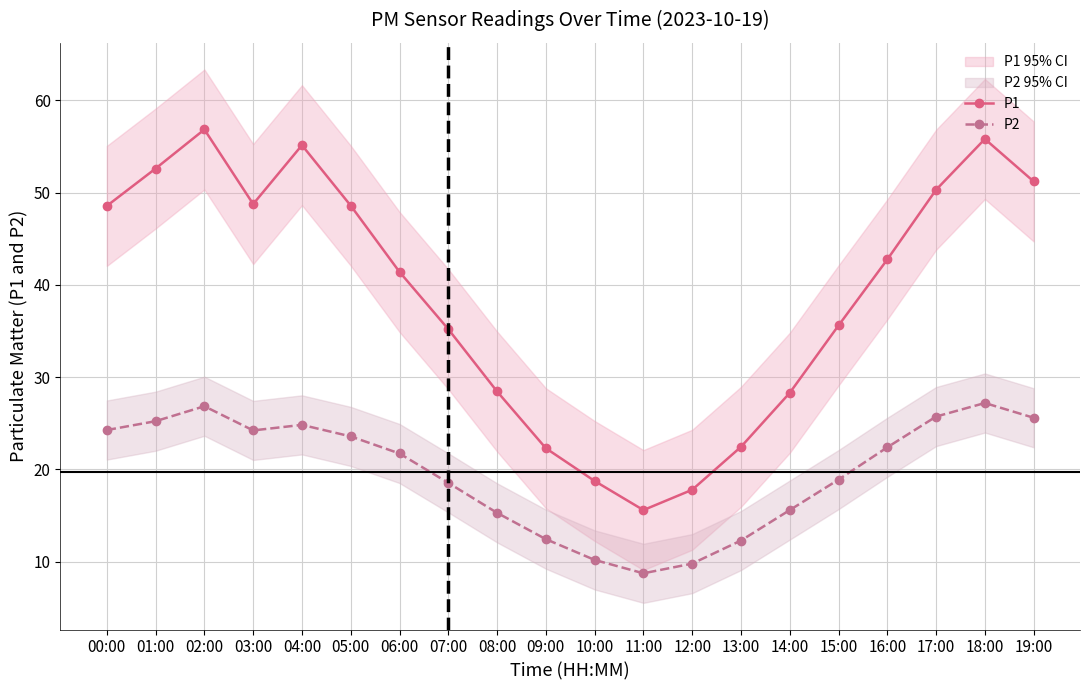

At 01:00, list the series in order from largest to smallest.

P1, P2